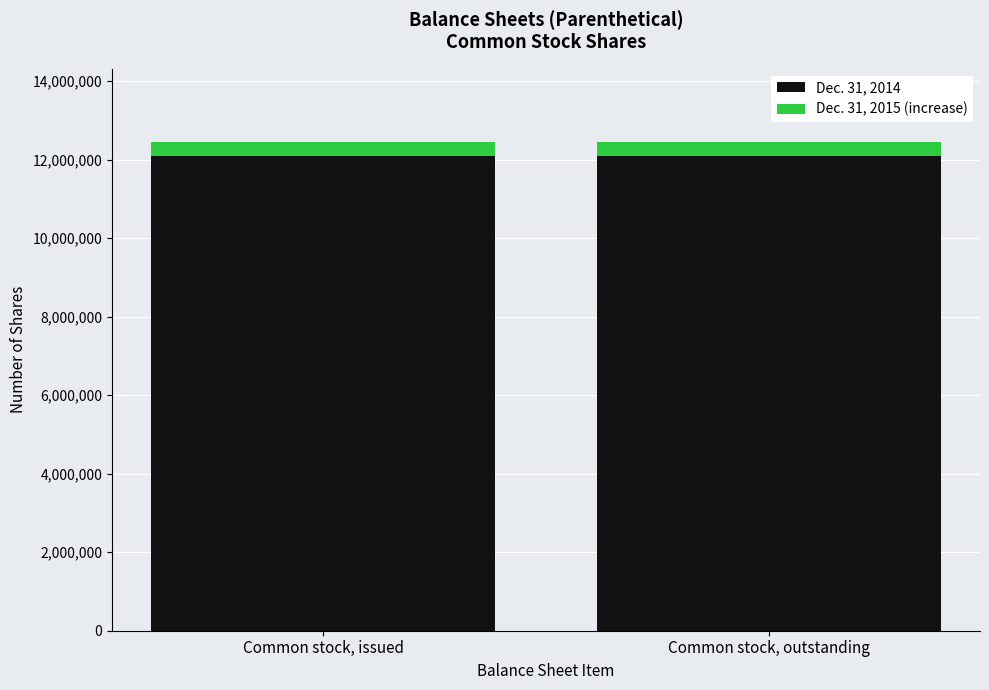

How many bars are there in total?

2